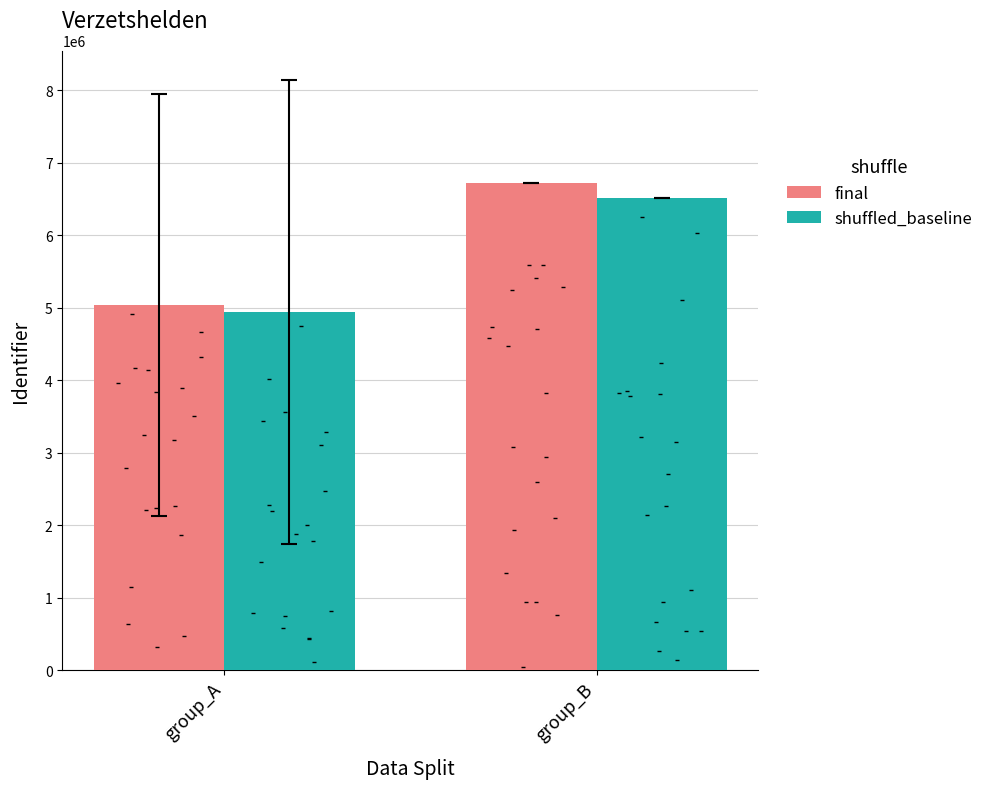

At how many categories does at least one series exceed 5135066?

1